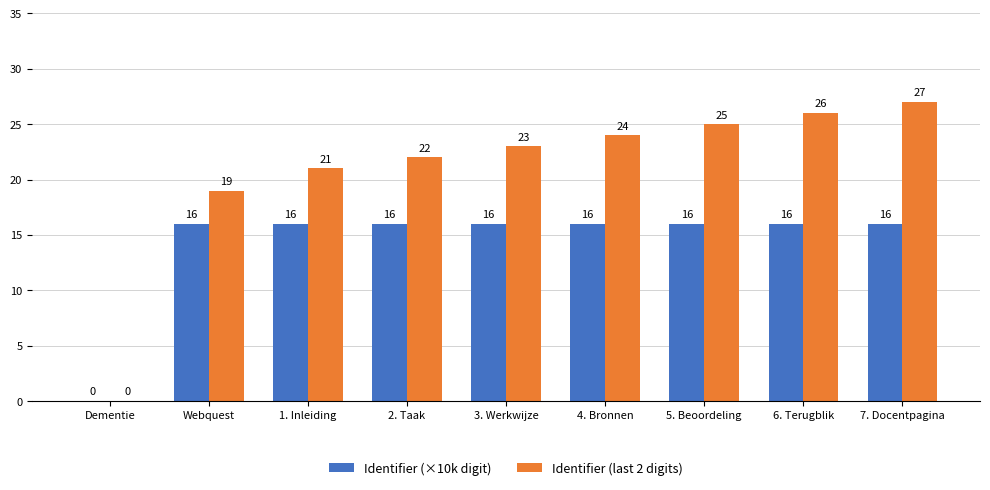

Are the bars grouped side by side (vs. stacked)?

Yes